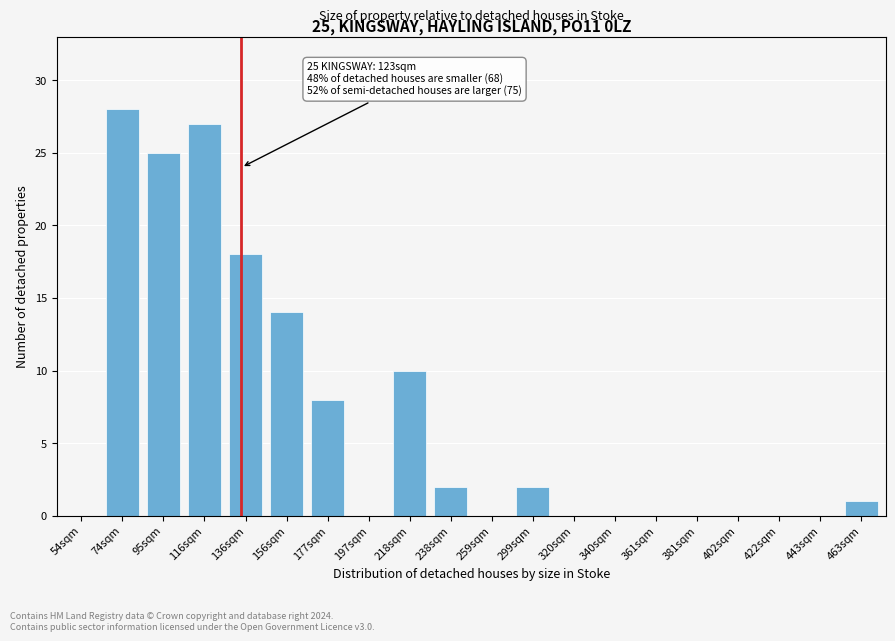

Reading left to right, transcribe all the data shown in this chart.

54sqm=0	74sqm=28	95sqm=25	116sqm=27	136sqm=18	156sqm=14	177sqm=8	197sqm=0	218sqm=10	238sqm=2	259sqm=0	299sqm=2	320sqm=0	340sqm=0	361sqm=0	381sqm=0	402sqm=0	422sqm=0	443sqm=0	463sqm=1